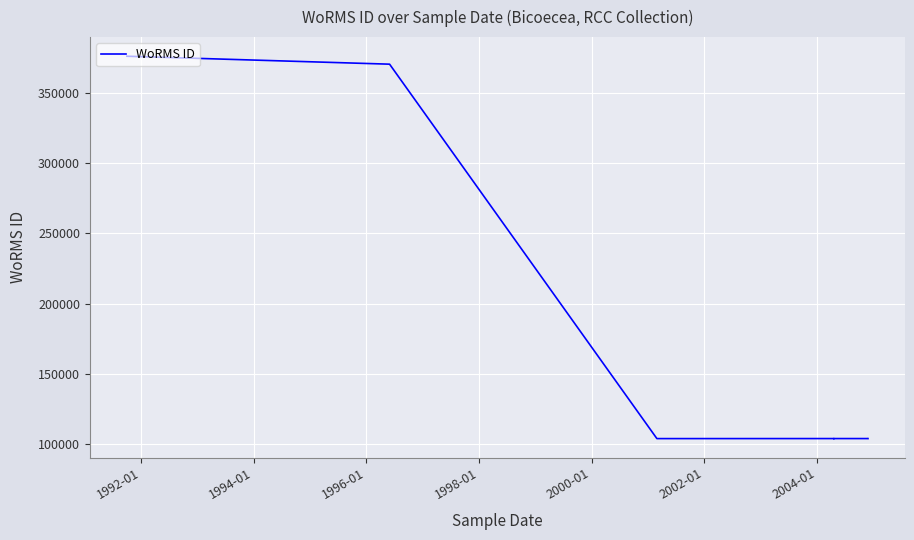

What is the difference between the second highest and second lowest values?

266279